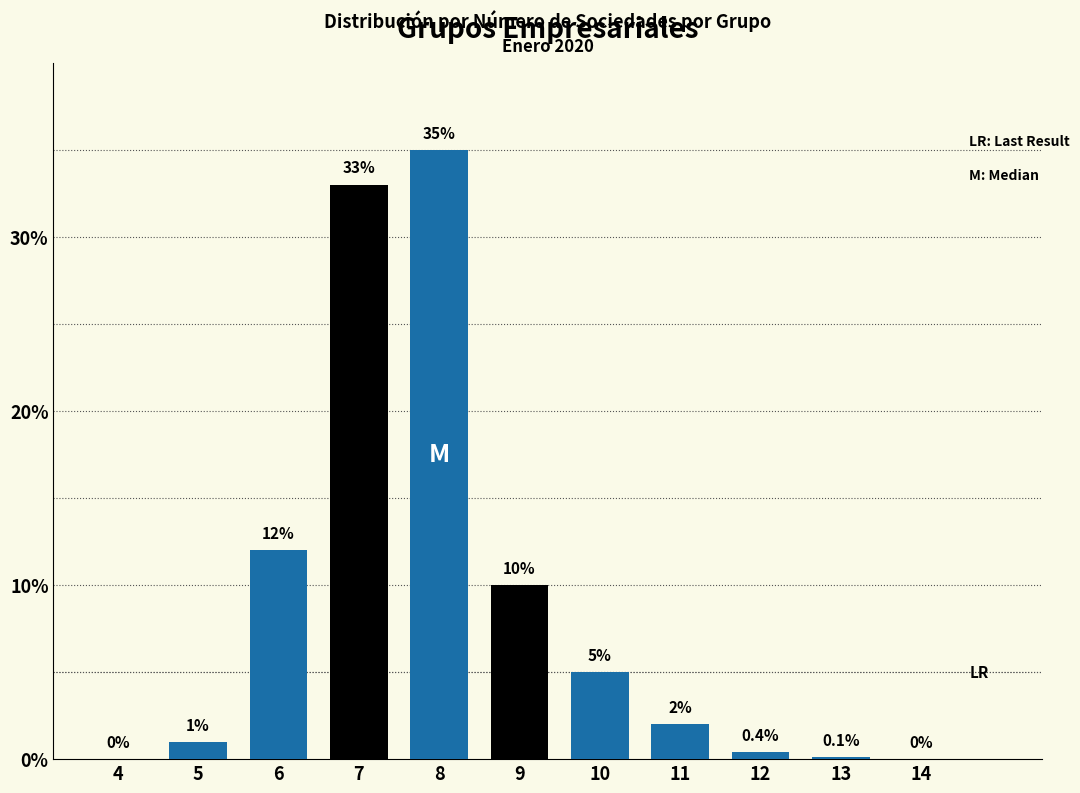

Reading left to right, what are all the values shown in this chart?

4=0.0	5=1.0	6=12.0	7=33.0	8=35.0	9=10.0	10=5.0	11=2.0	12=0.4	13=0.1	14=0.0